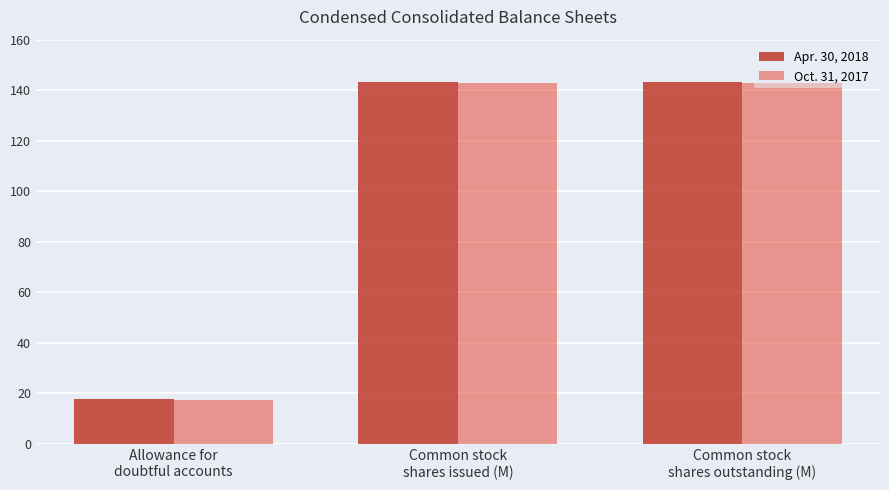

How many groups of bars are there?

3